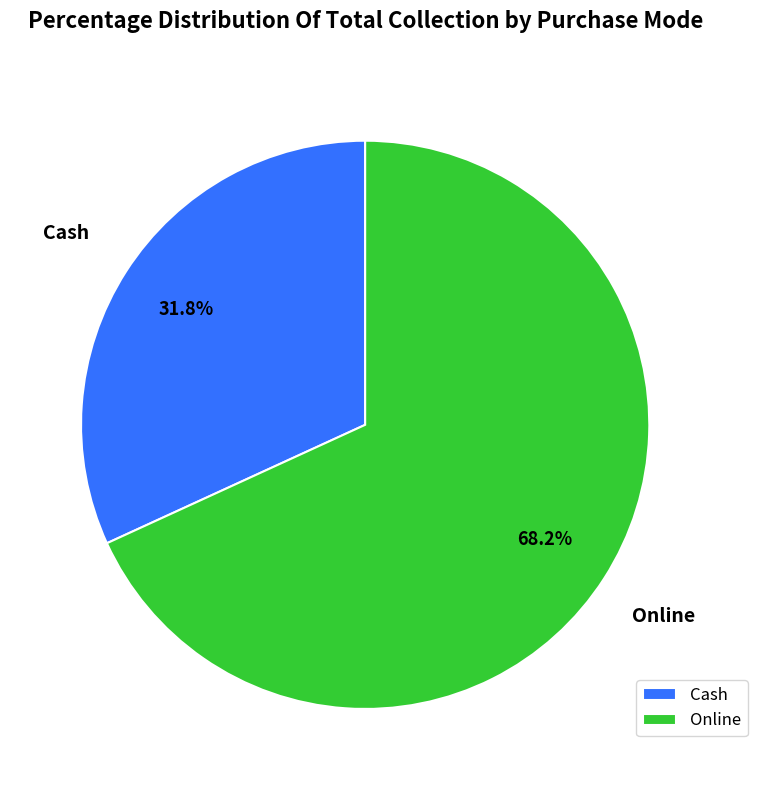

Approximately how many times larger is the value at Cash compared to Online?

0.5